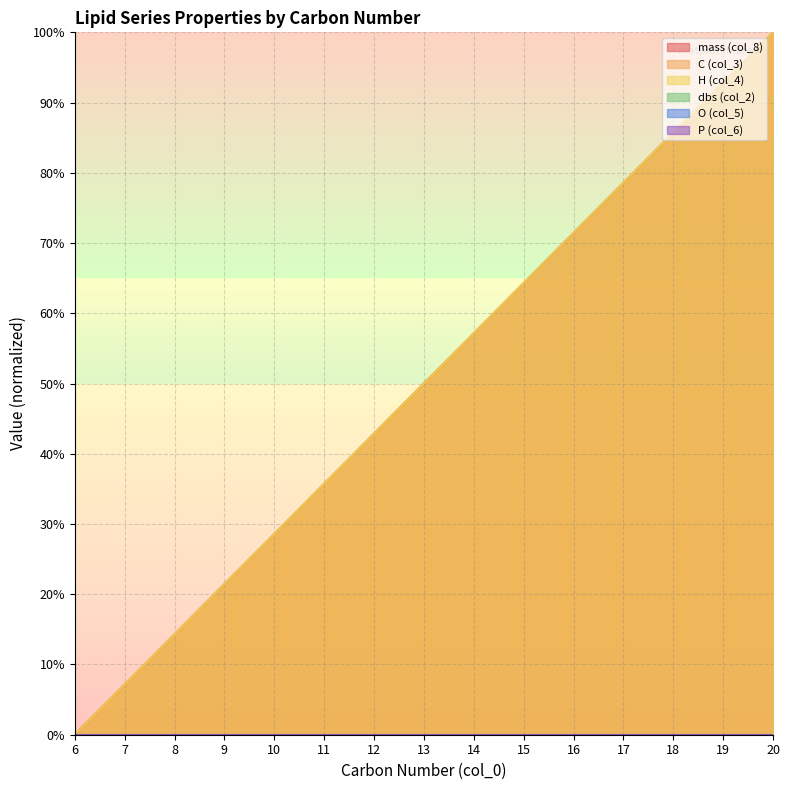

At which category does the chart reach its peak across all series?

20